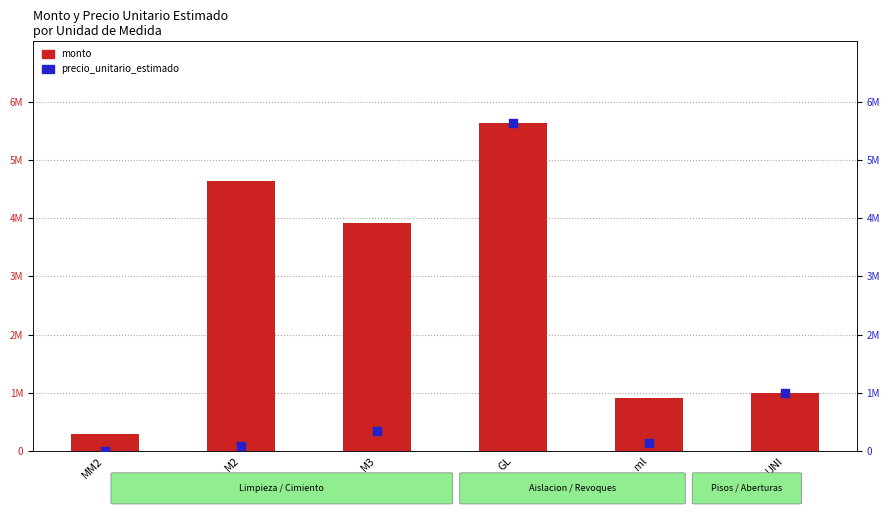

At how many categories does at least one series exceed 4319362?

2